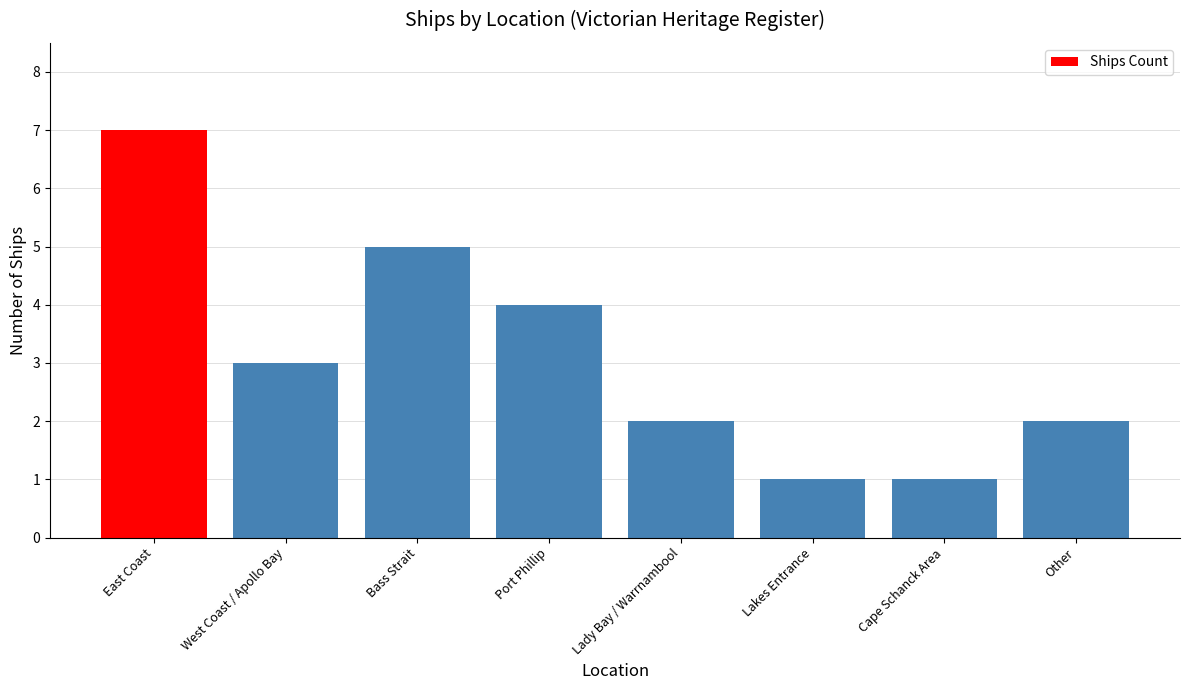

What is the minimum value shown in the chart?

1